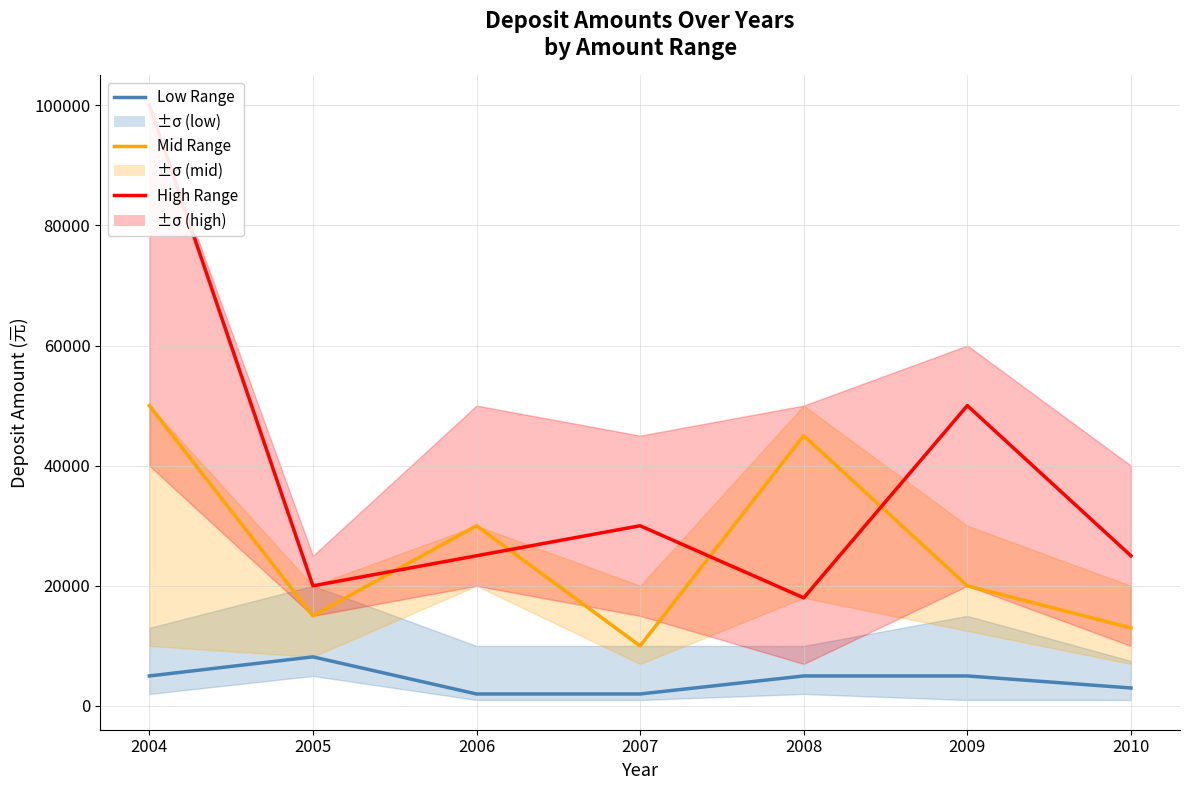

What is the difference between the second highest and second lowest values in the High Range series?

30000